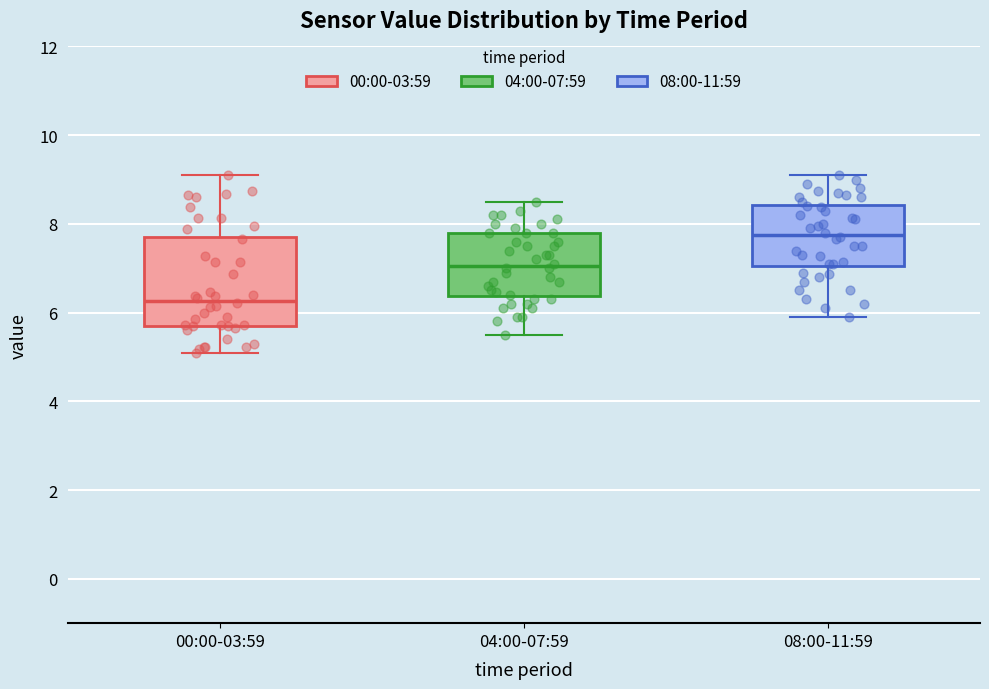

Reading left to right, read every box against the y-axis: the position of its median line, the range the box covers, and the ends of its whiskers. The values are not printed on the chart, so give them approximately, as read against the axis.

00:00-03:59: median 6.2, box 5.8 to 7.8, whiskers 5.2 to 9.2
04:00-07:59: median 7.0, box 6.4 to 7.8, whiskers 5.6 to 8.6
08:00-11:59: median 7.8, box 7.0 to 8.4, whiskers 6.0 to 9.2